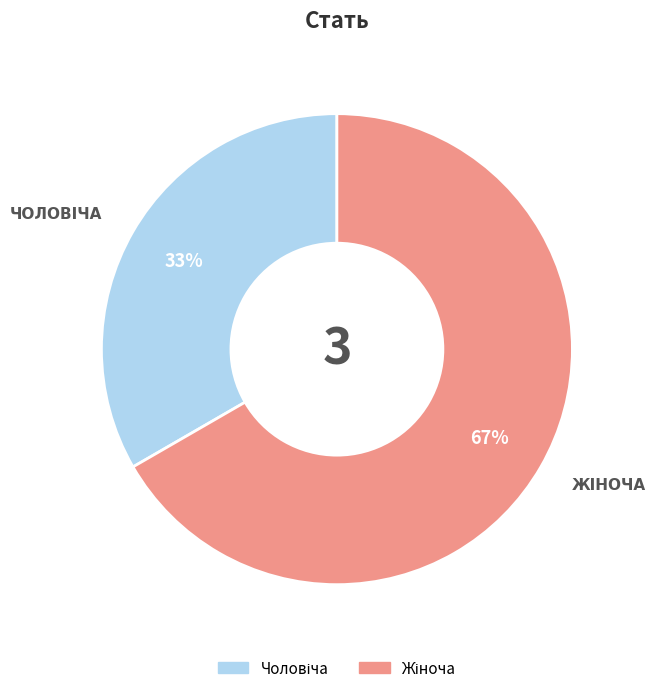

Is there any slice that represents more than half of the pie?

Yes